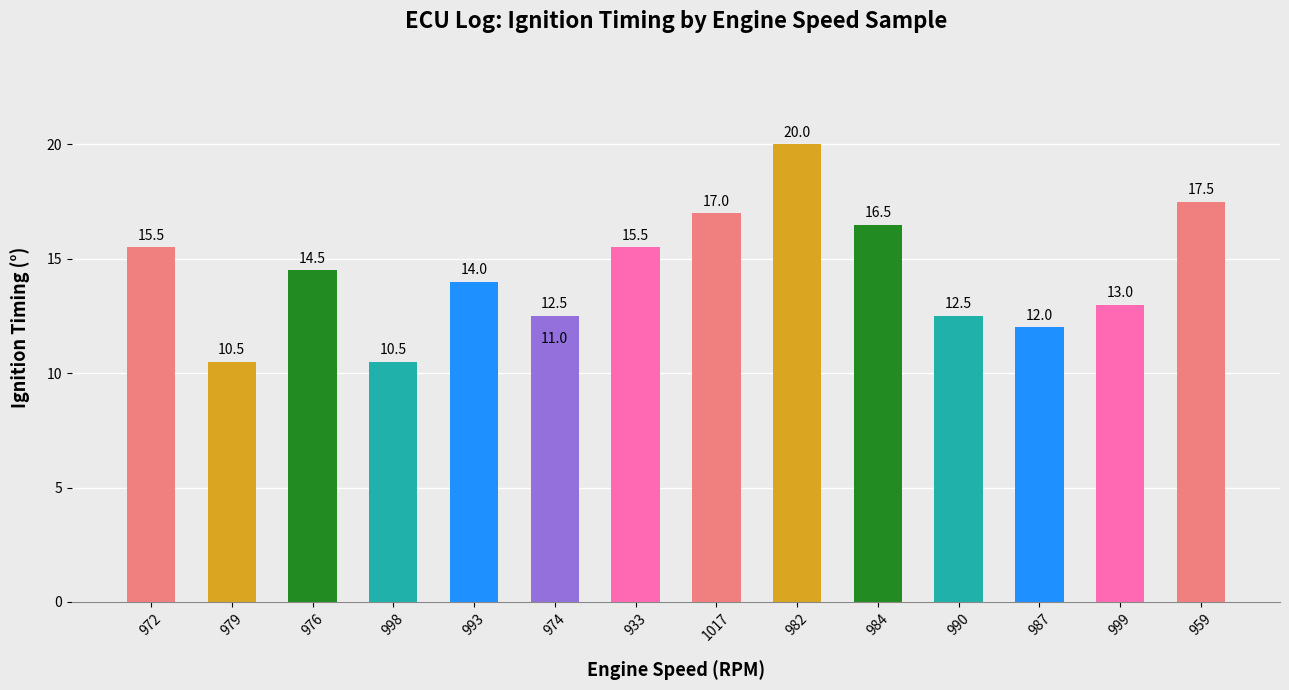

How many values exceed 14?

7